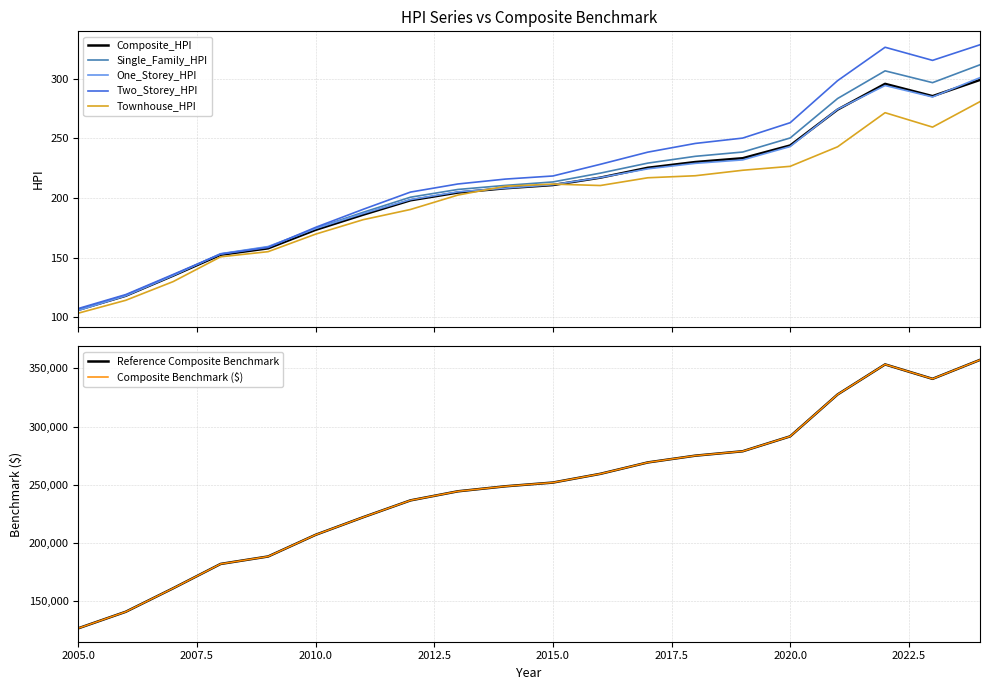

Which series has the largest total across all categories?

Composite_Benchmark